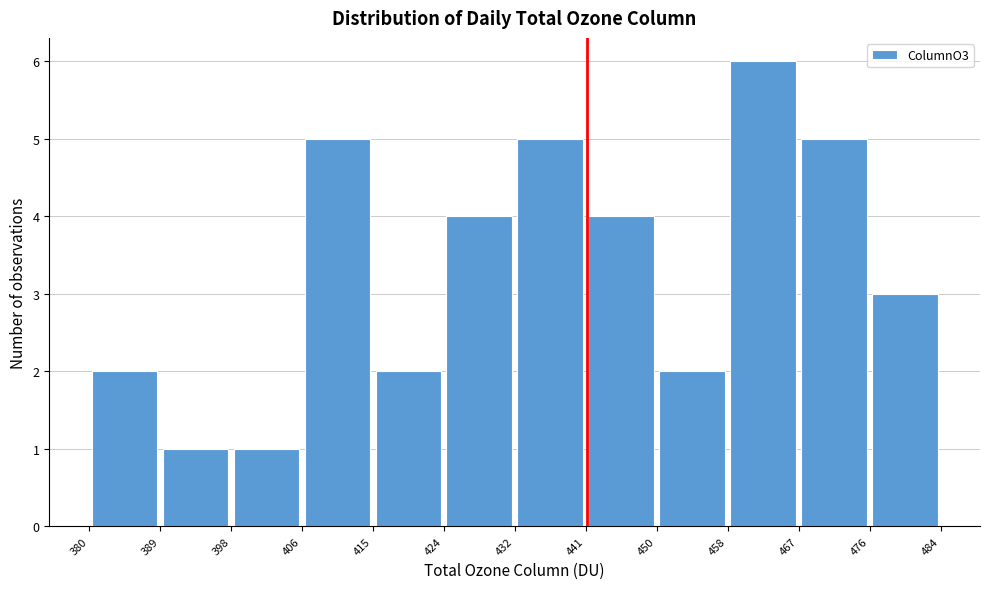

Over which range of the x-axis is the bar tallest?

458 to 467